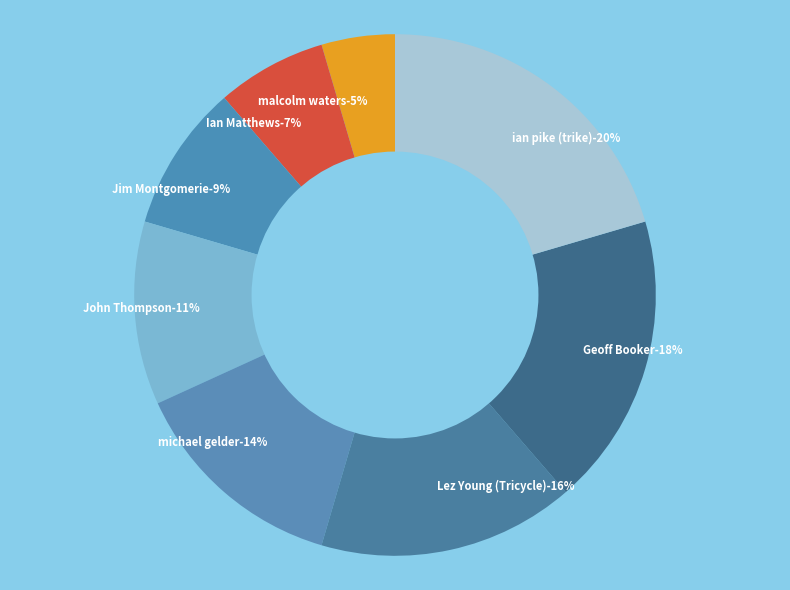

Is it true that Jim Montgomerie is 16% of the pie?

False